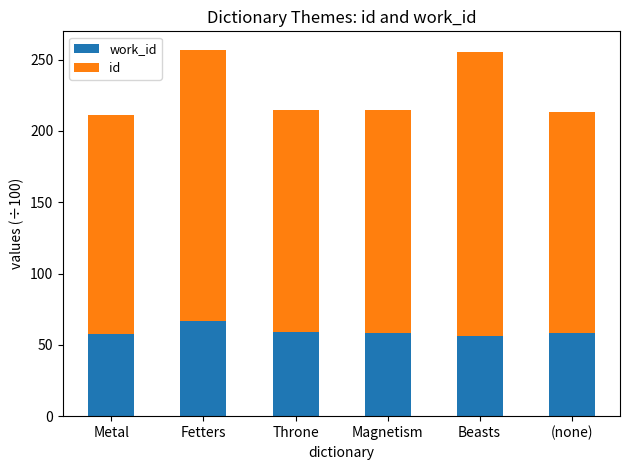

How many bars are there in total?

6